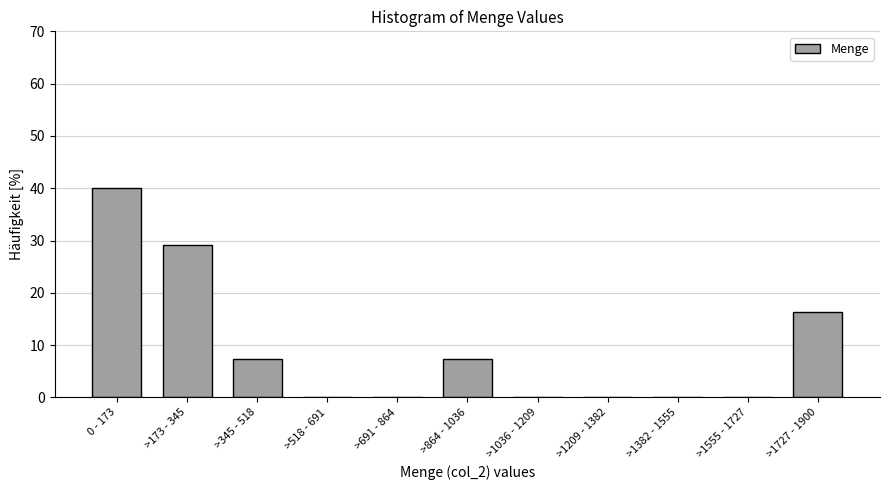

Reading left to right, extract all data points from this chart.

0 - 173=40.0	>173 - 345=29.1	>345 - 518=7.3	>518 - 691=0.0	>691 - 864=0.0	>864 - 1036=7.3	>1036 - 1209=0.0	>1209 - 1382=0.0	>1382 - 1555=0.0	>1555 - 1727=0.0	>1727 - 1900=16.4